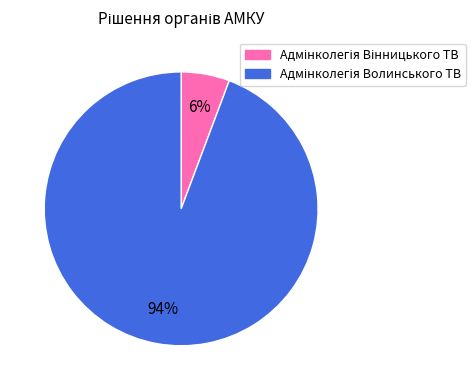

Is there any slice that represents more than half of the pie?

Yes